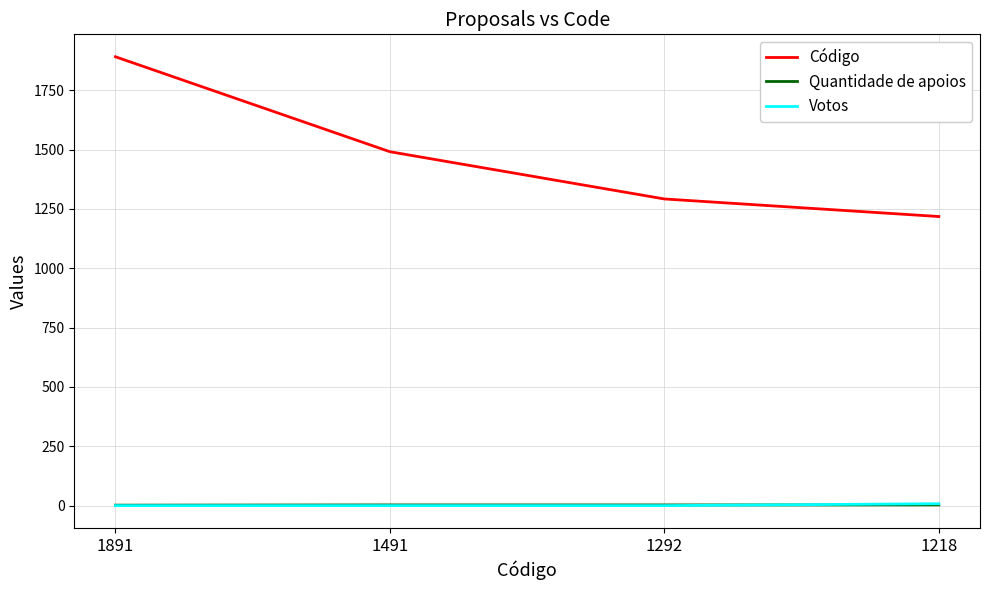

The Quantidade de apoios series shows 3 at 1491. True or false?

True